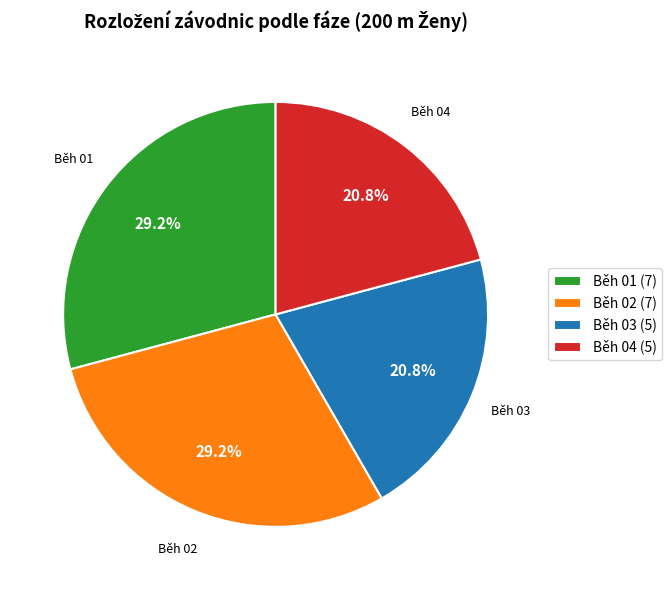

The Běh 03 slice represents 21% of the pie. True or false?

True